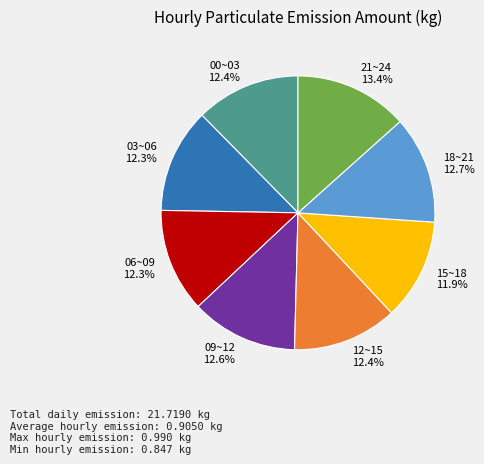

Combined, do 03~06 12.3% and 21~24 13.4% account for over 50%?

No